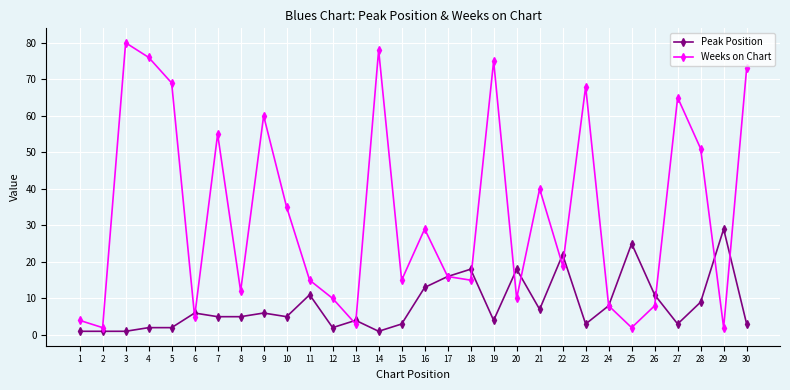

Which series has the widest spread of values?

Weeks on Chart